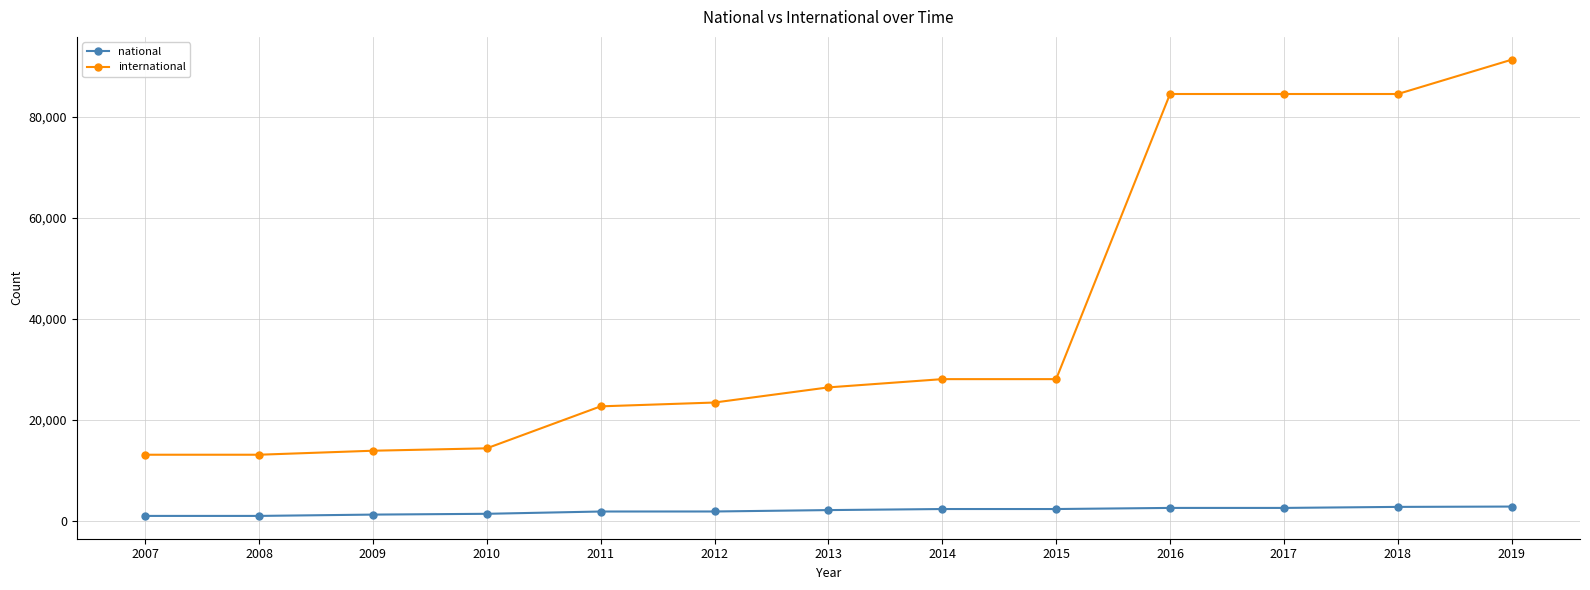

Is the value of national at 2010 greater than the value of international at 2016?

No